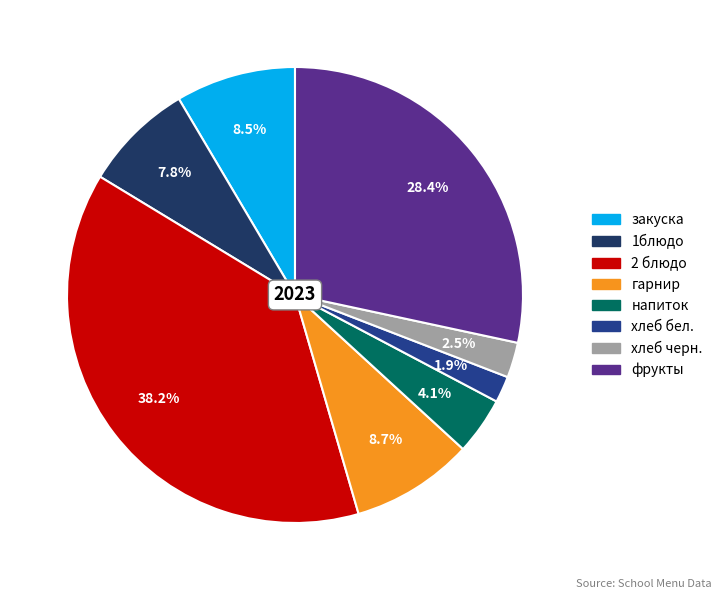

Is it true that 2 блюдо is 38% of the pie?

True